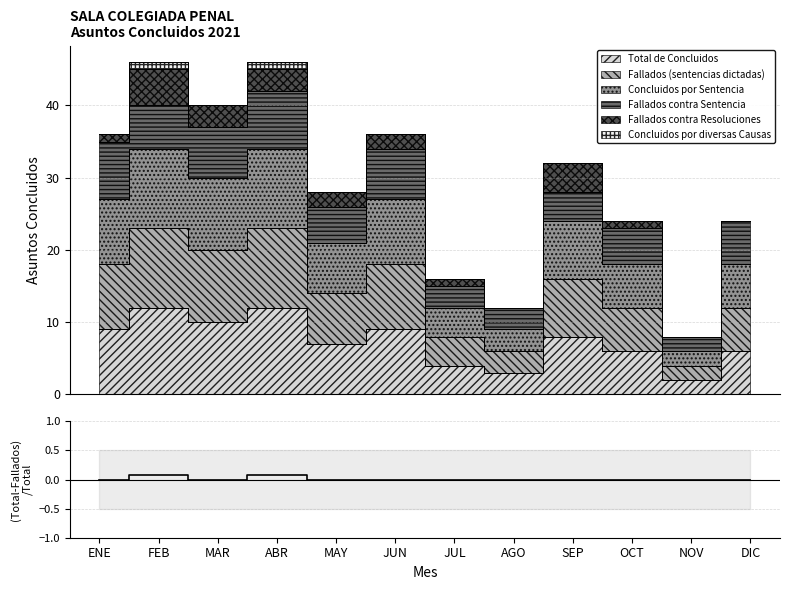

The value at JUN is 0.0. True or false?

False